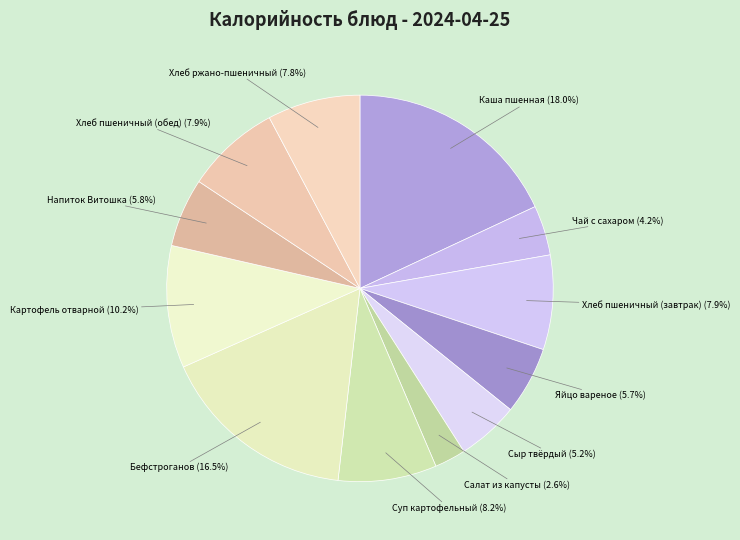

Which category has the biggest portion of the pie?

Каша пшенная